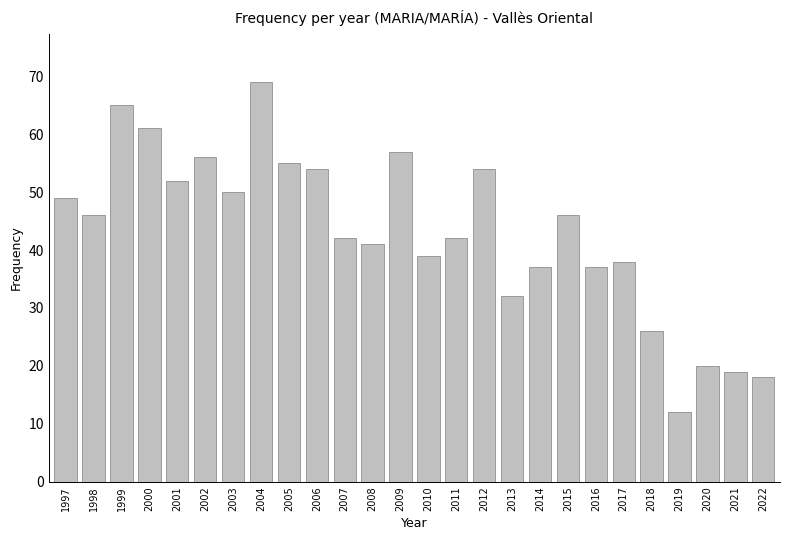

How many data points does each series have?

26